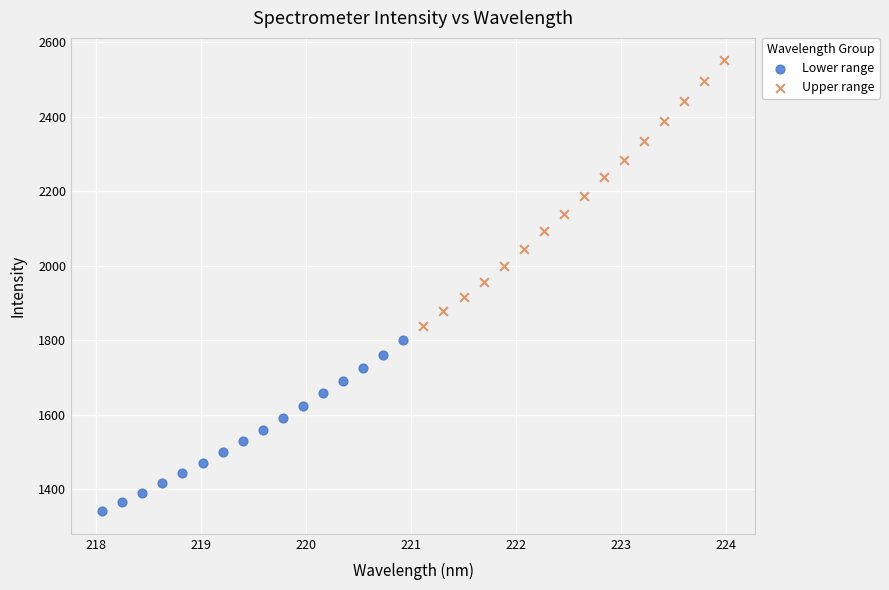

Which series has the largest Y range (max minus min)?

Upper range